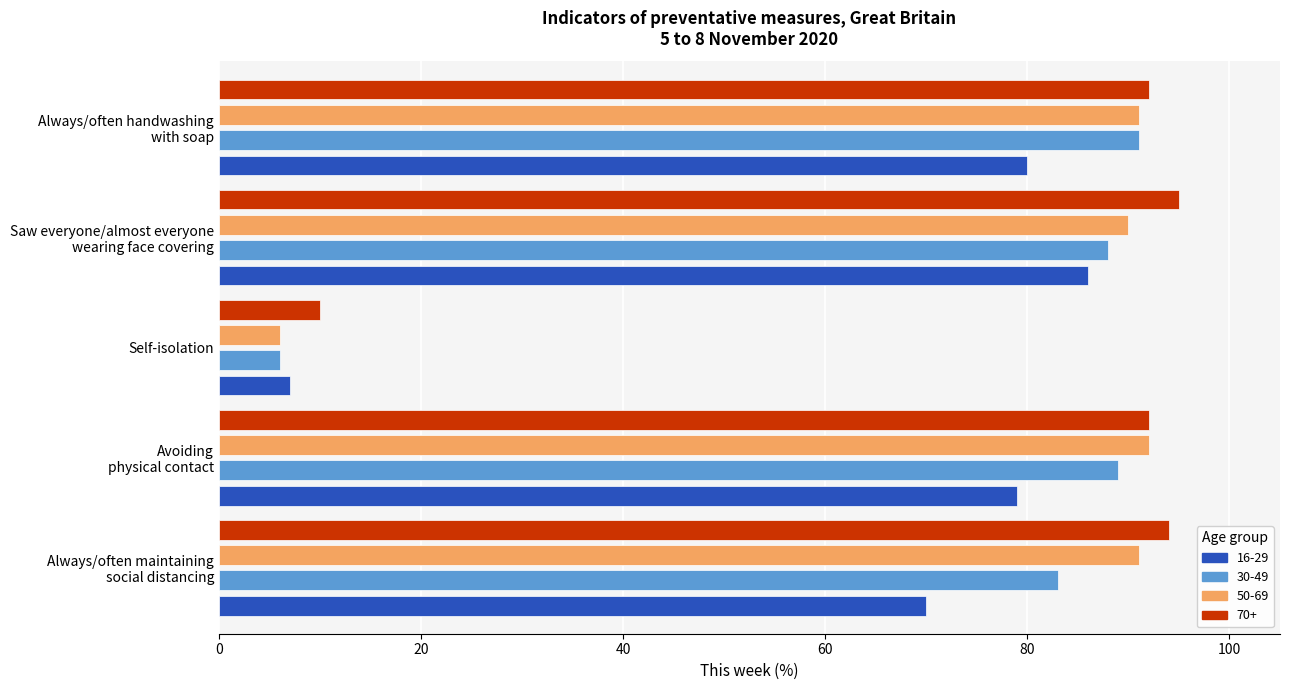

At which category does the chart reach its peak across all series?

Saw everyone/almost everyone
wearing face covering